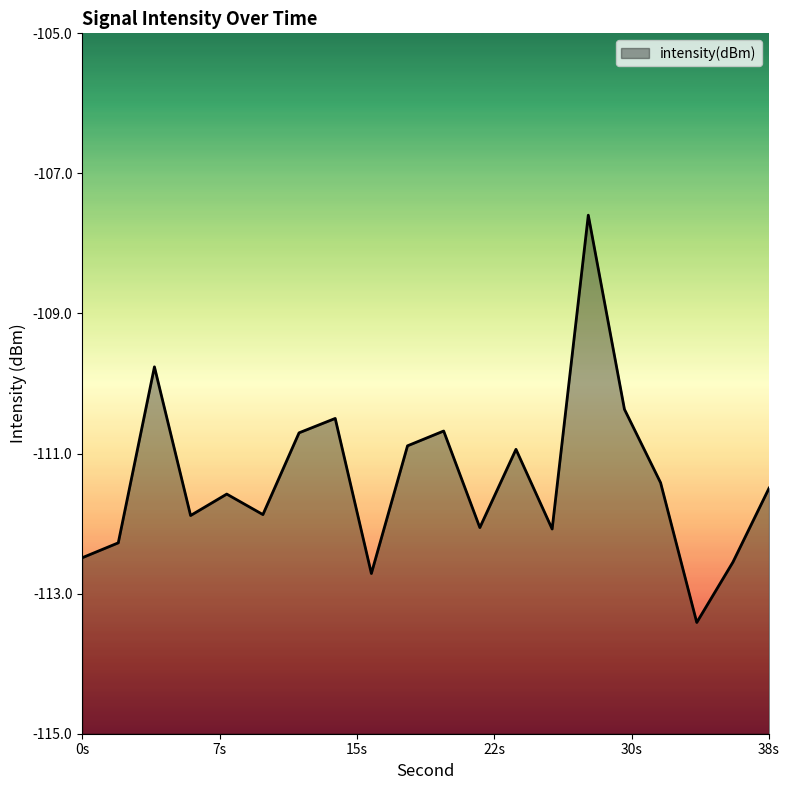

What is the difference between the values at 30 and 4?

0.6